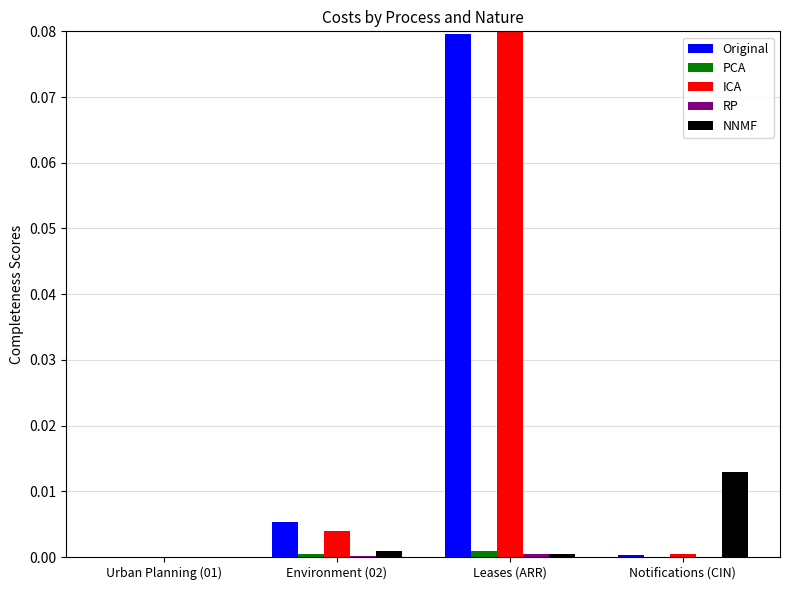

Which label corresponds to the largest value in the chart?

Leases (ARR)